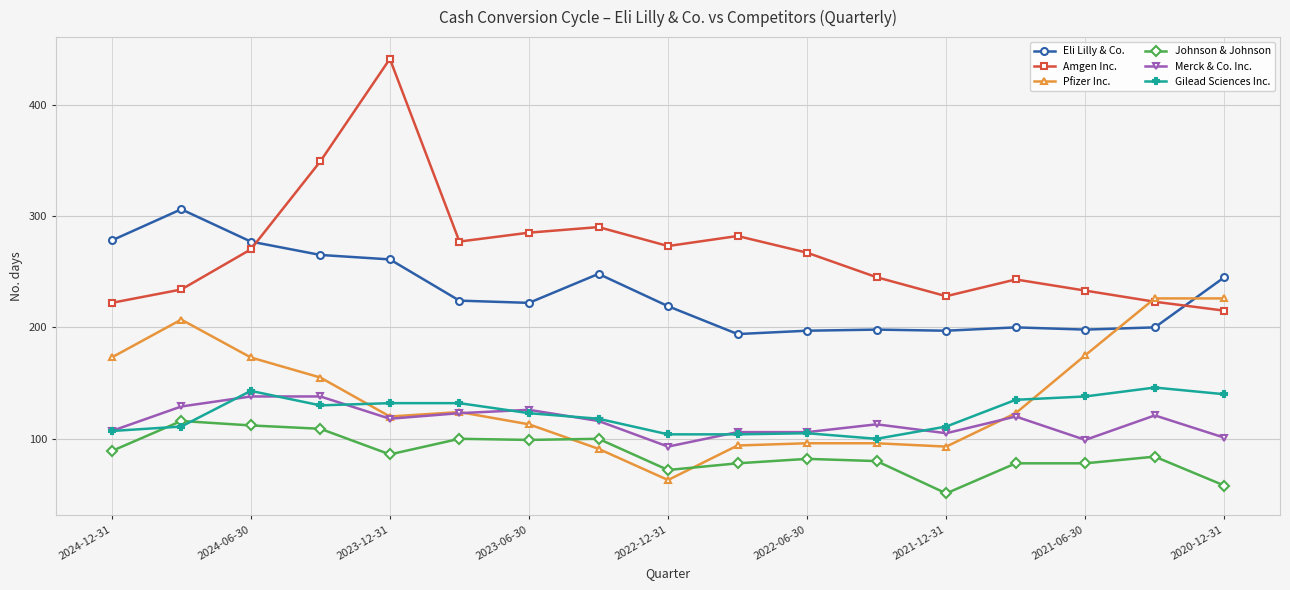

True or false: Amgen Inc. and Merck & Co. Inc. intersect in this chart.

False